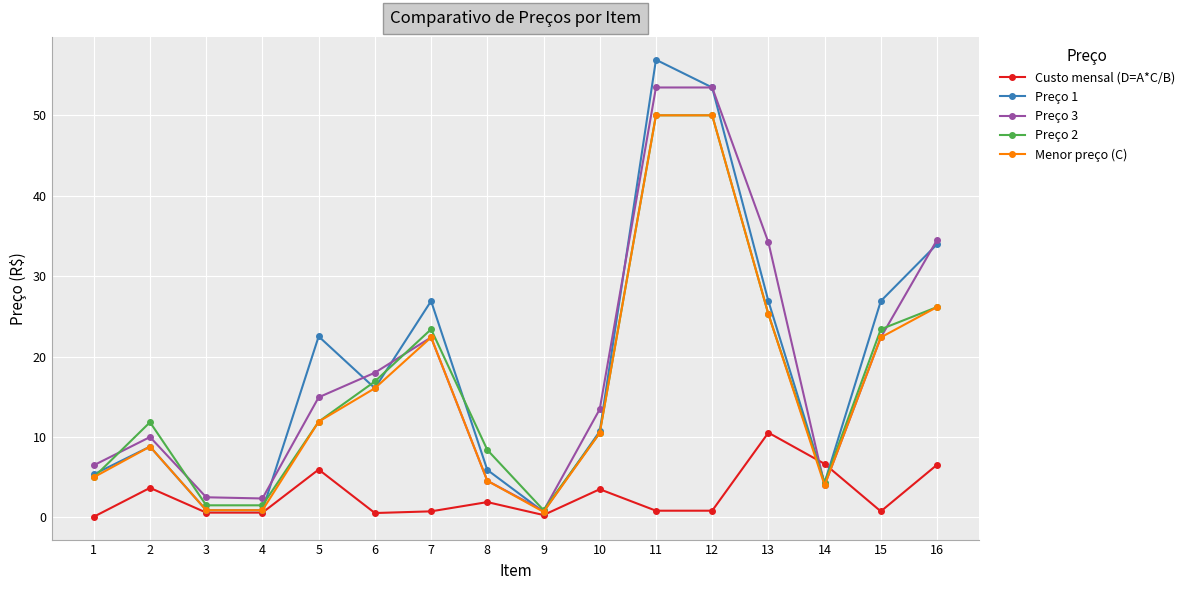

Where does the Menor preço (C) series first go above 11?

5